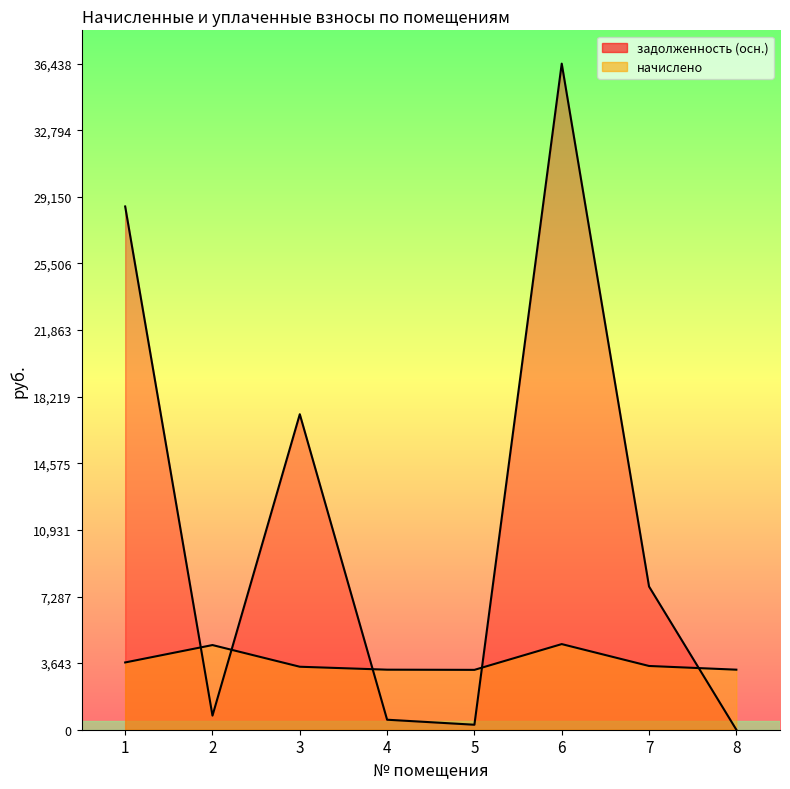

At which category is the sum across all series the highest?

6